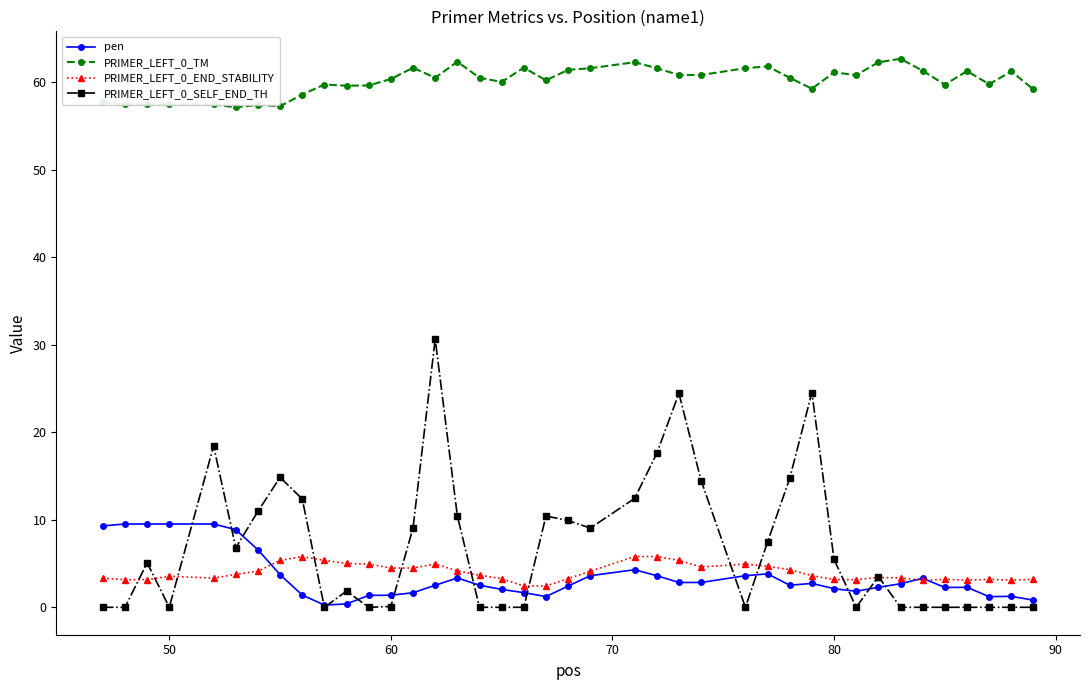

What is the lowest value of the PRIMER_LEFT_0_END_STABILITY series?

2.4